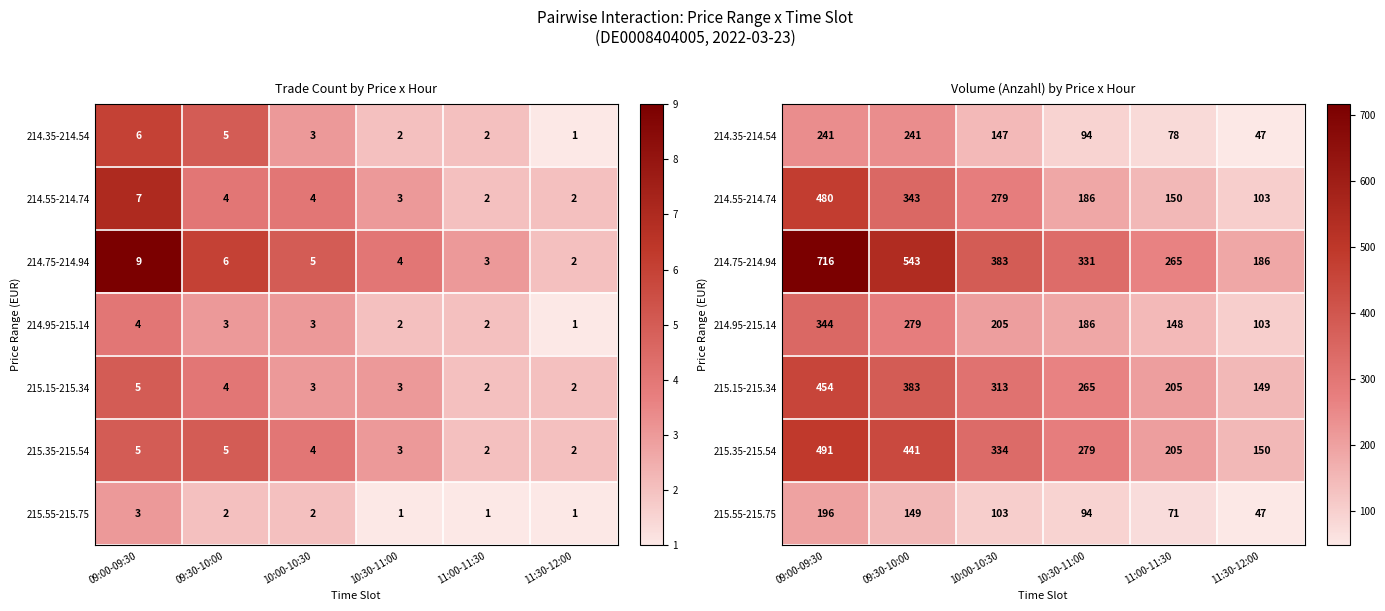

What value does the 214.75-214.94 series have at 10:00-10:30, to the nearest 50?

400